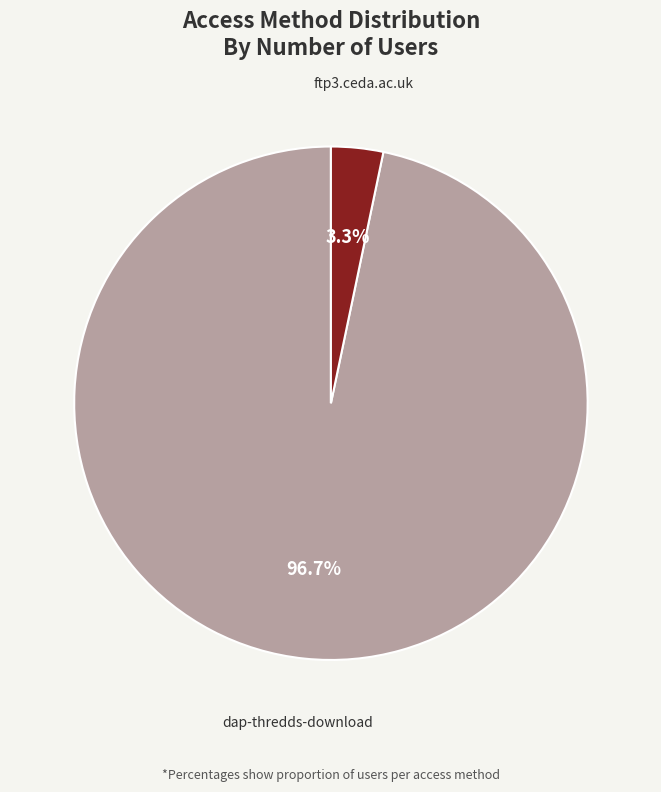

Count the number of slices in the pie.

2